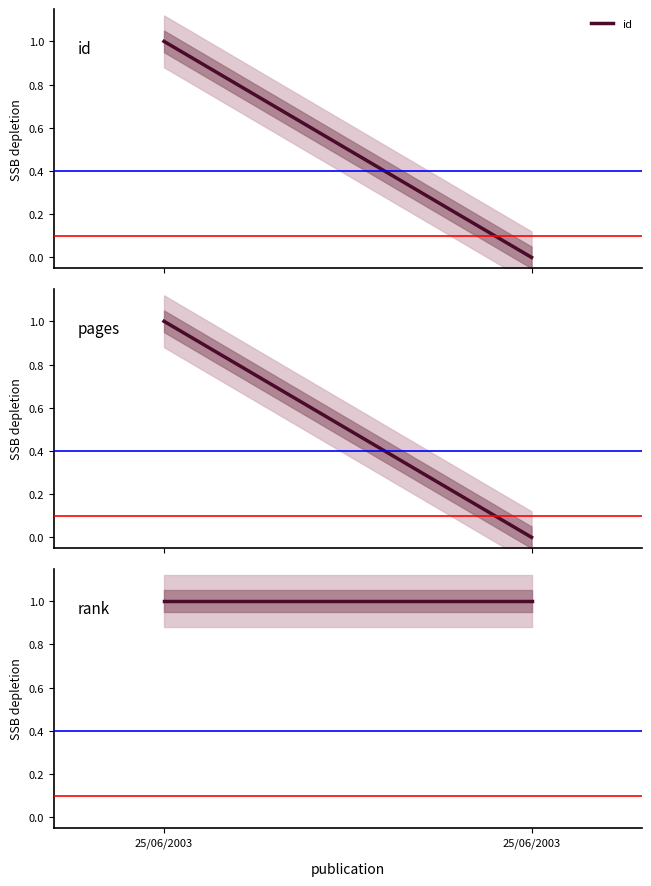

Count the pages values in the range 0 to 1.

2